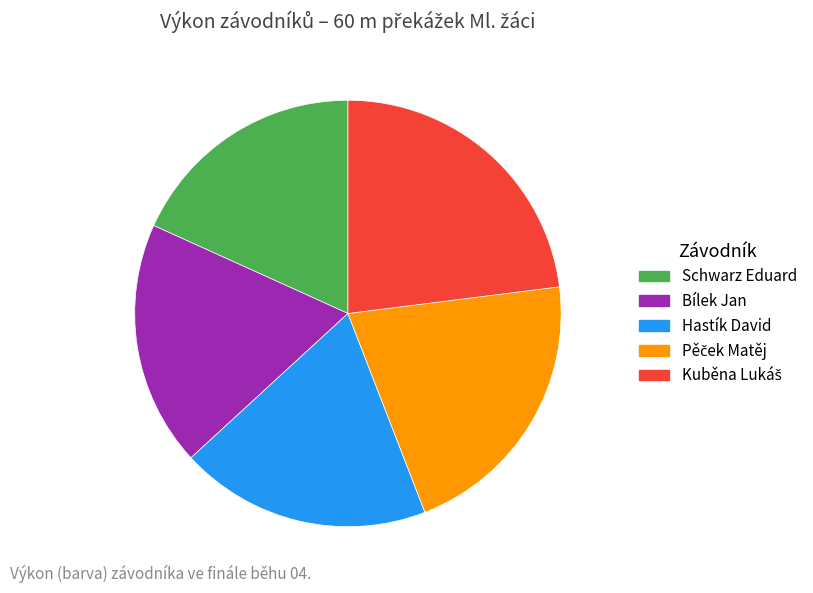

Is there a majority slice in this chart?

No